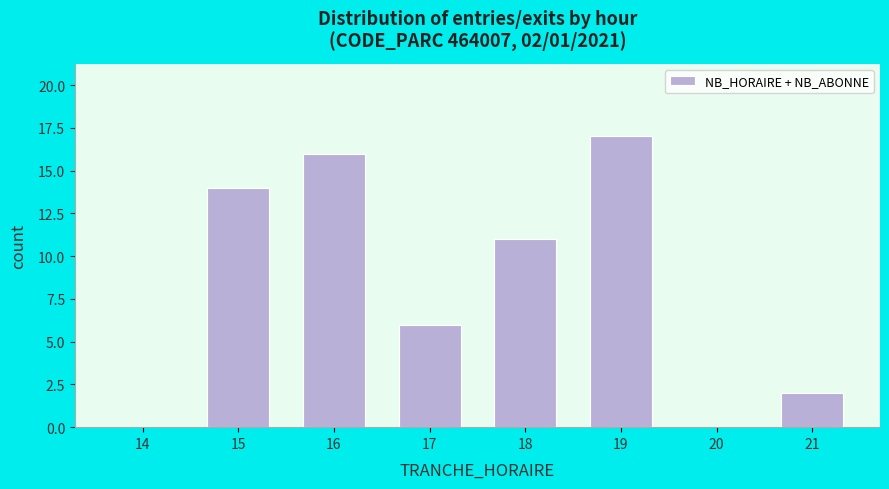

Reading left to right, extract all data points from this chart.

14=0	15=14	16=16	17=6	18=11	19=17	20=0	21=2